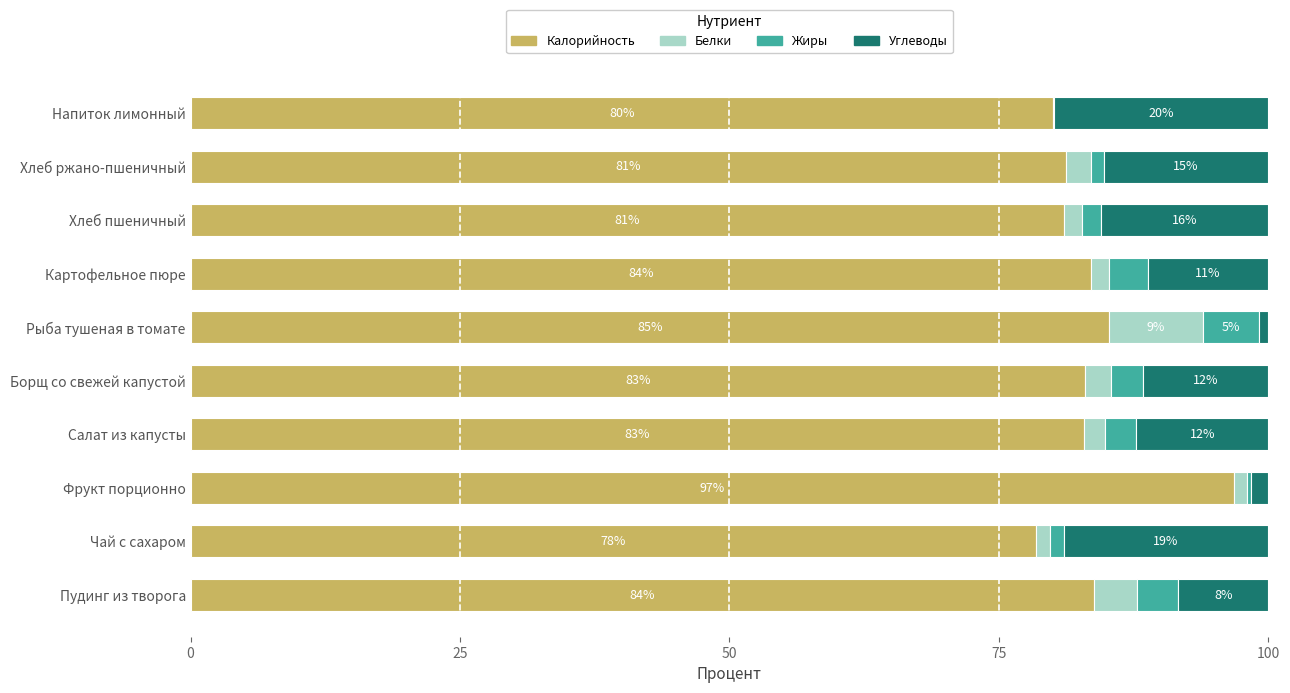

Is it true that Калорийность equals 96.8 at Фрукт порционно?

True